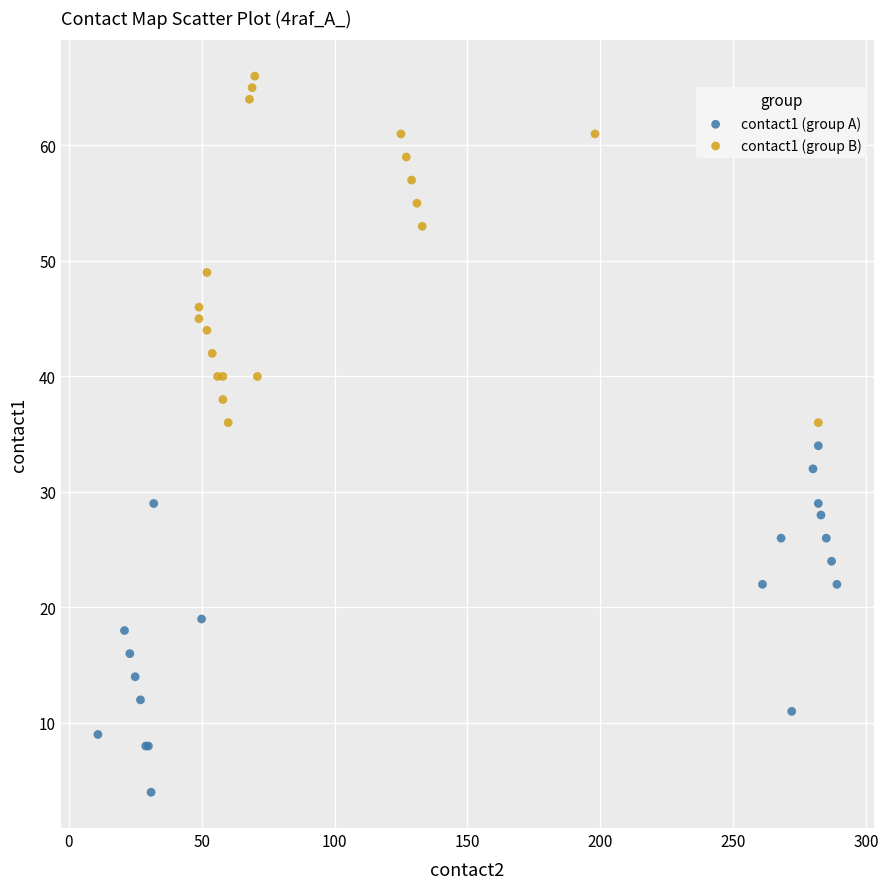

Which series reaches the minimum Y coordinate?

contact1 (group A)